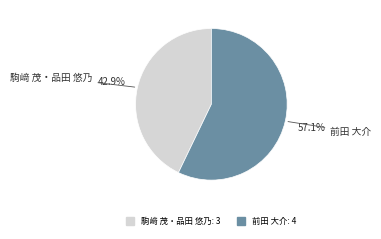

Rank the categories by value from lowest to highest.

駒﨑 茂・品田 悠乃, 前田 大介